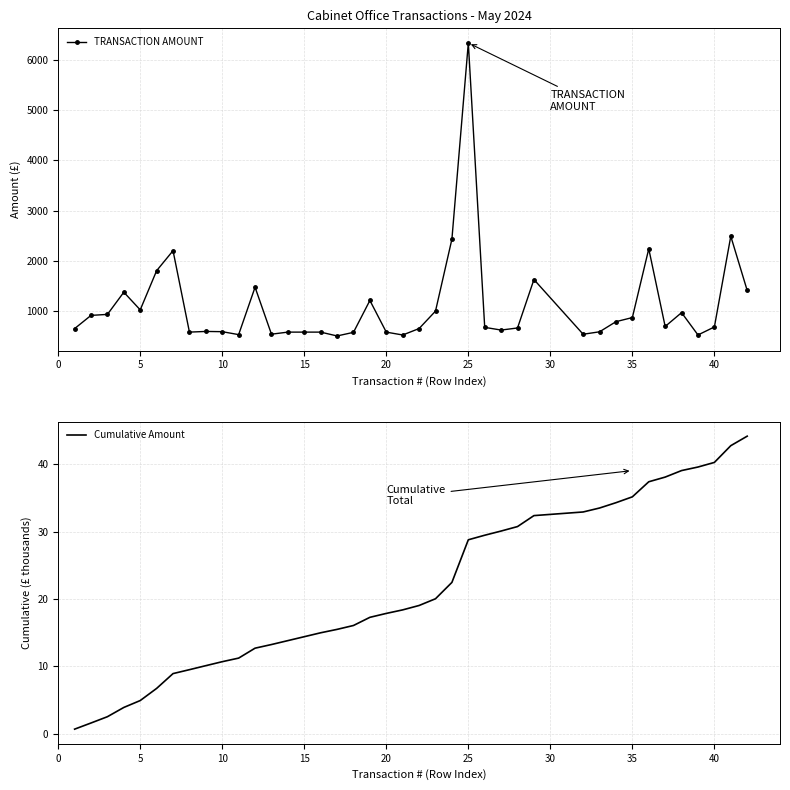

What is the lowest value of the TRANSACTION AMOUNT series?

506.0